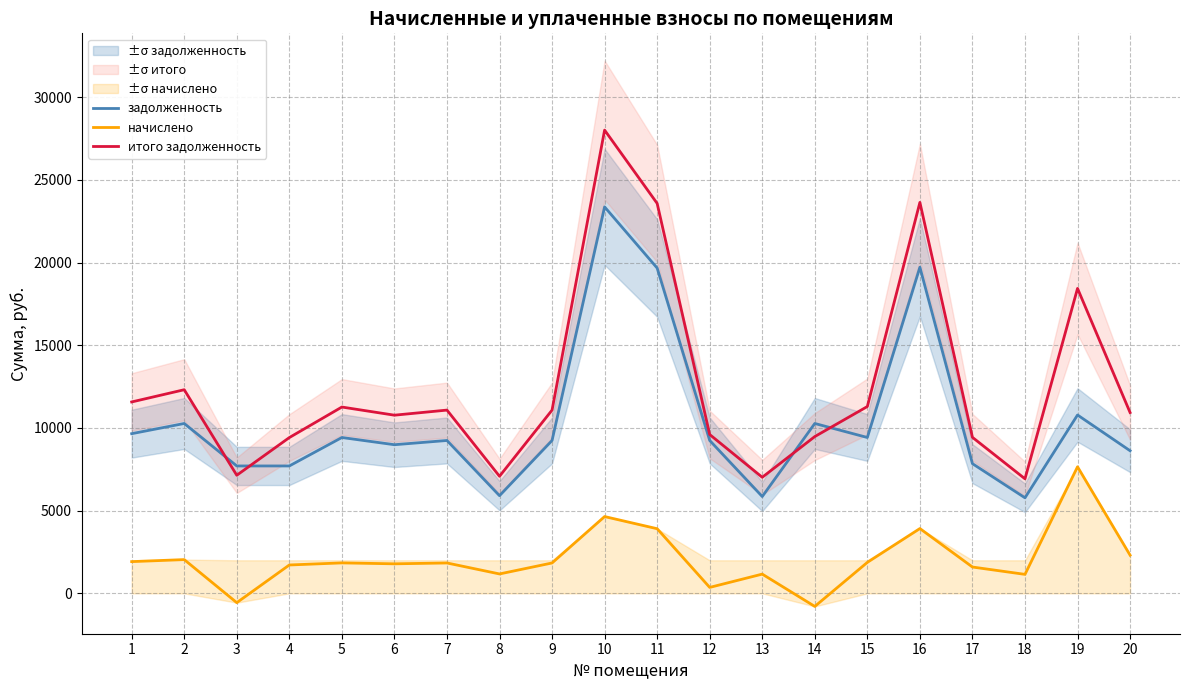

True or false: начислено and задолженность cross at least once.

False